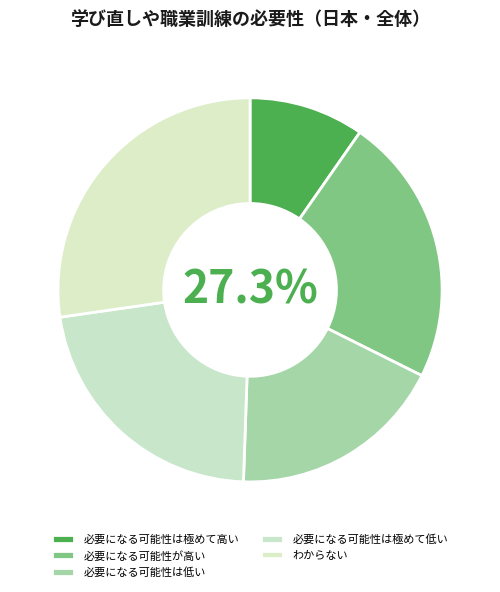

Rank the categories by value from lowest to highest.

必要になる可能性は極めて高い, 必要になる可能性は低い, 必要になる可能性は極めて低い, 必要になる可能性が高い, わからない